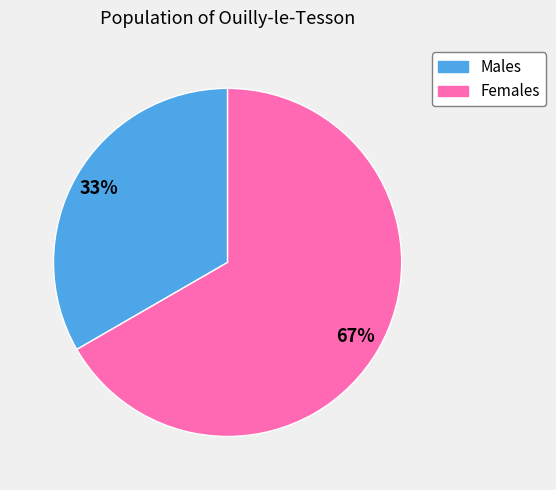

The Males slice represents 21% of the pie. True or false?

False